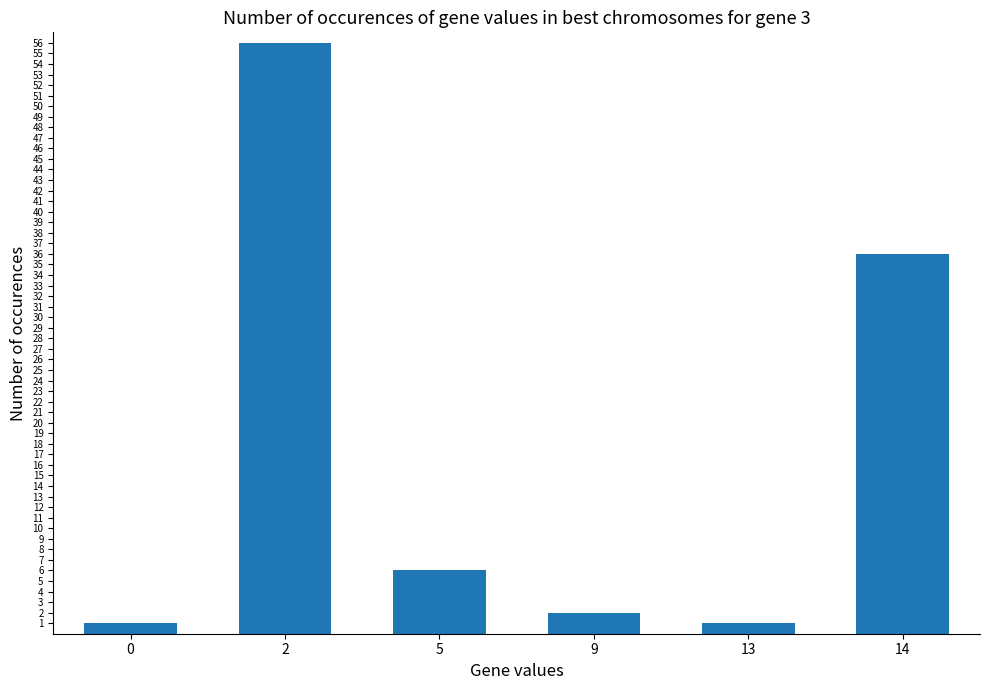

Where is the data nearest to the value 28?

14